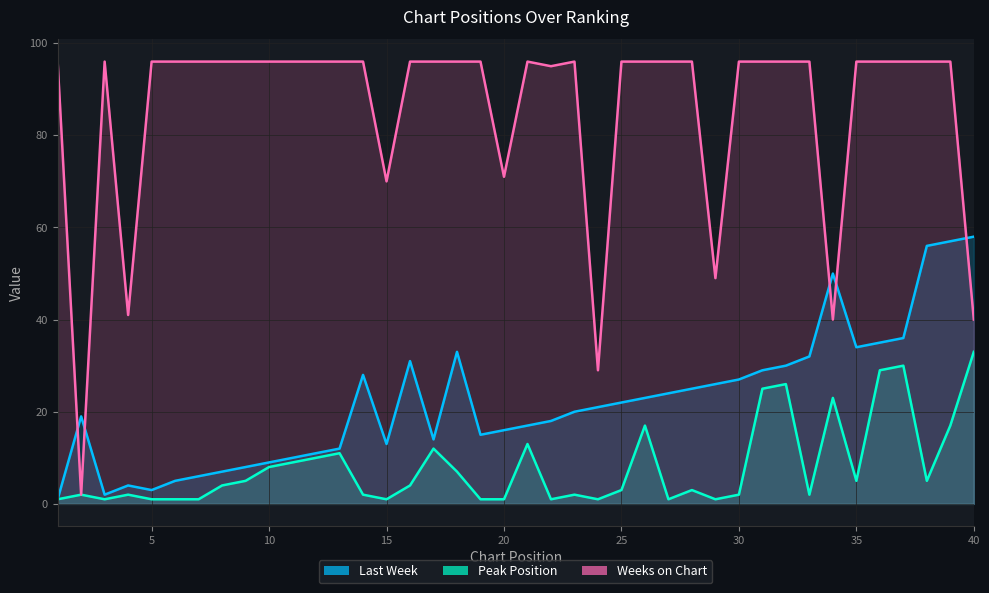

Which series changed the most between 28 and 33?

Last Week